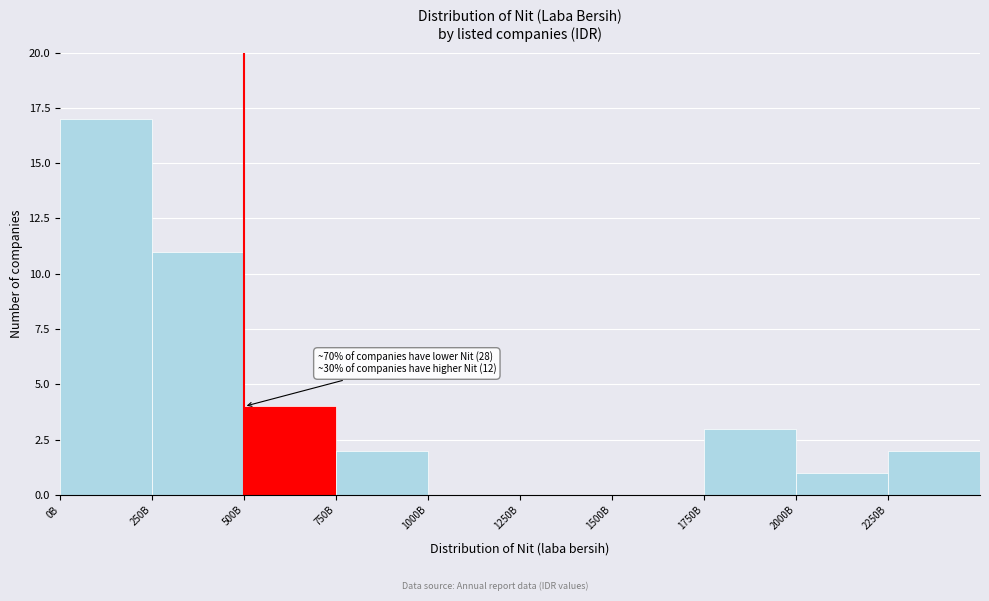

Reading right to left, list all the values displayed in this chart.

2250B=2	2000B=1	1750B=3	1500B=0	1250B=0	1000B=0	750B=2	500B=4	250B=11	0B=17